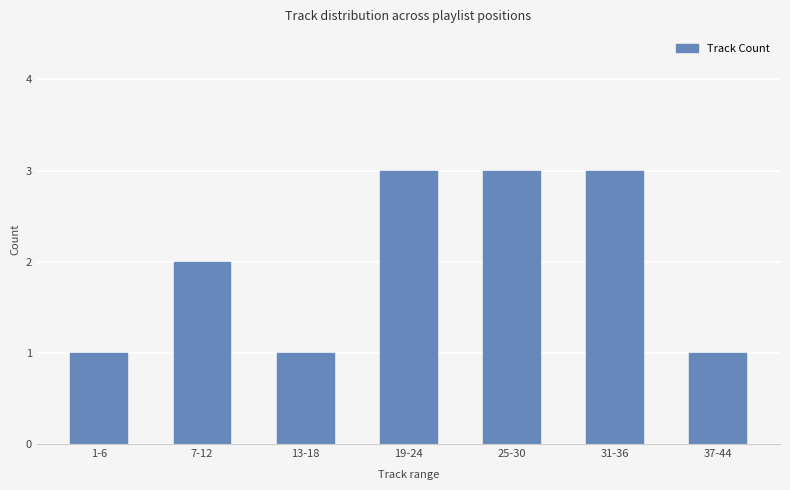

Reading right to left, what are all the values shown in this chart?

1	3	3	3	1	2	1